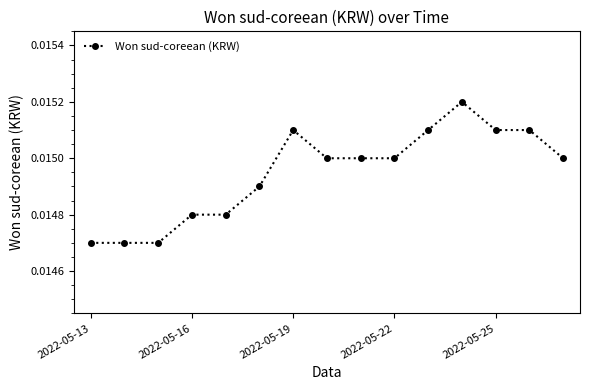

How many categories are shown in the chart?

15